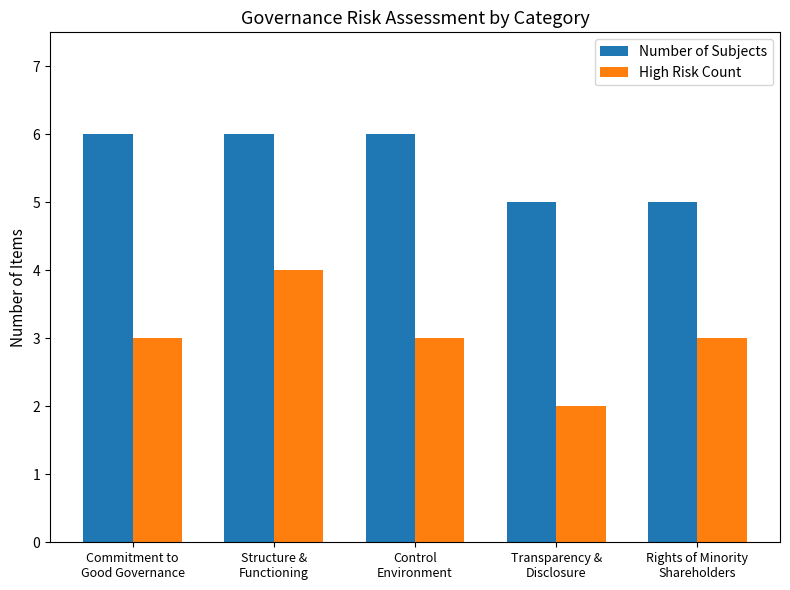

Reading left to right, extract all data points from this chart.

Number of Subjects: Commitment to
Good Governance=6	Structure &
Functioning=6	Control
Environment=6	Transparency &
Disclosure=5	Rights of Minority
Shareholders=5
High Risk Count: Commitment to
Good Governance=3	Structure &
Functioning=4	Control
Environment=3	Transparency &
Disclosure=2	Rights of Minority
Shareholders=3